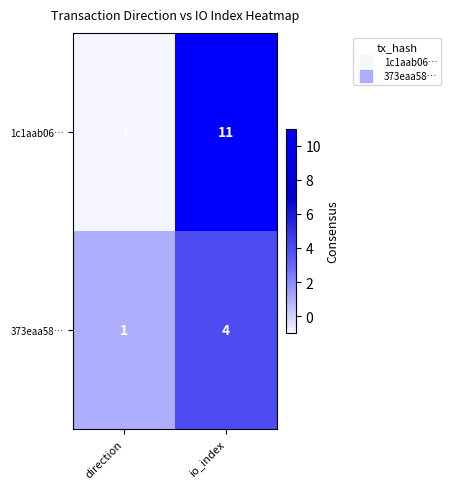

Which category has the highest value across all series?

io_index